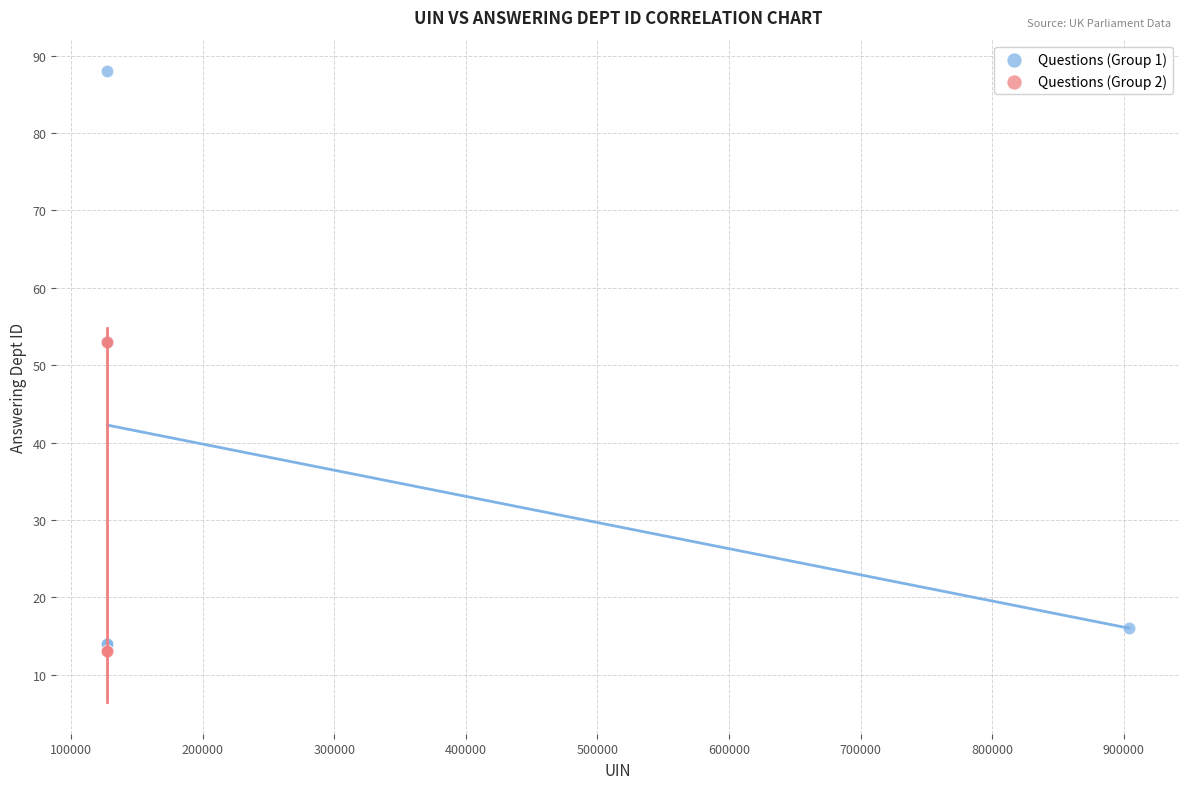

Which series has the widest spread of Y values?

Questions (Group 1)